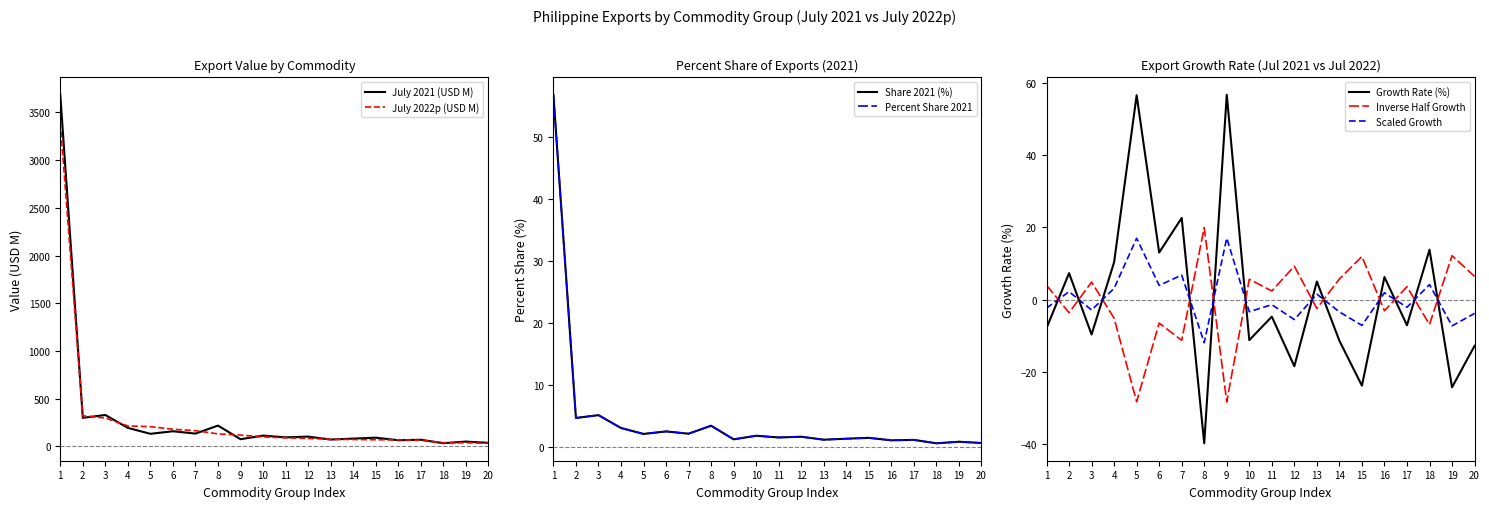

How many data points in Growth Rate (%) are above -4?

9